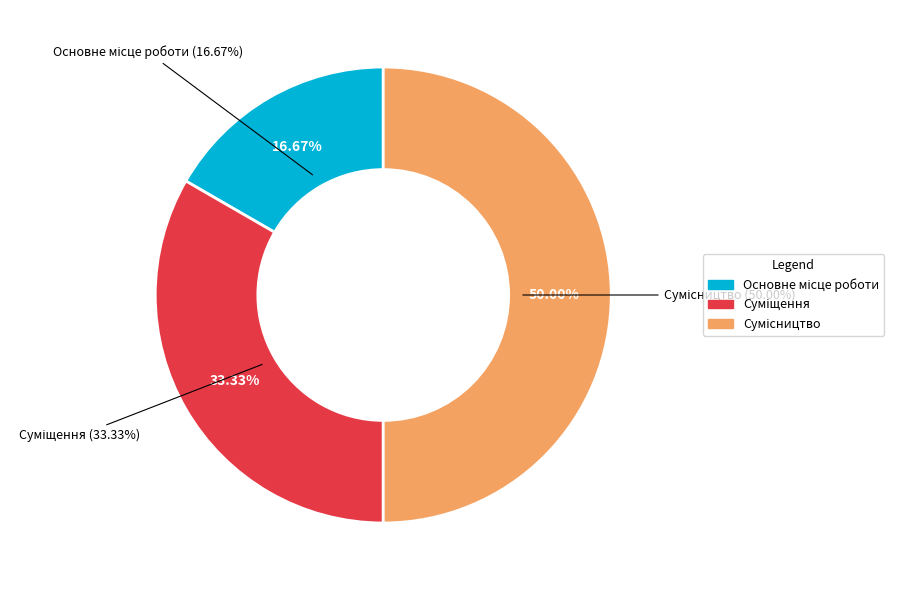

Rank the categories by value from lowest to highest.

Основне місце роботи, Суміщення, Сумісництво